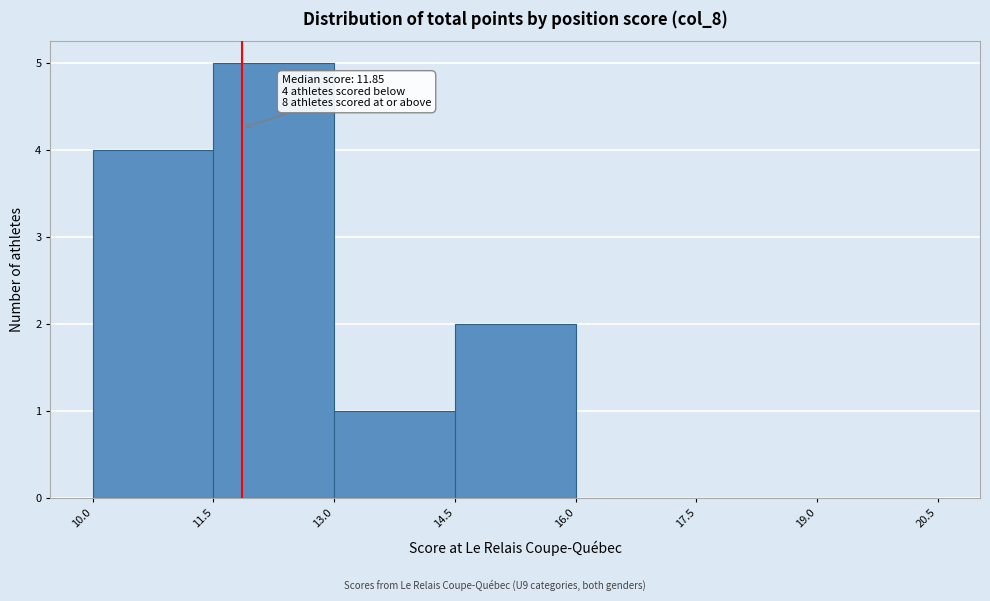

Over which range of the x-axis is the bar tallest?

11.5 to 13.0